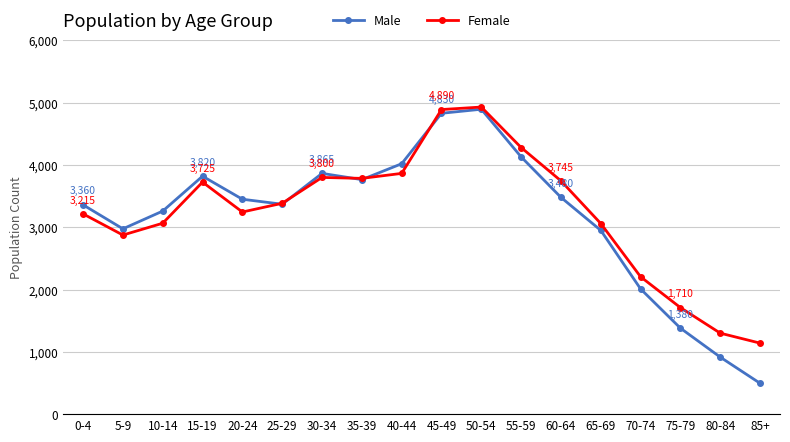

At which category does Female reach its first local valley?

5-9